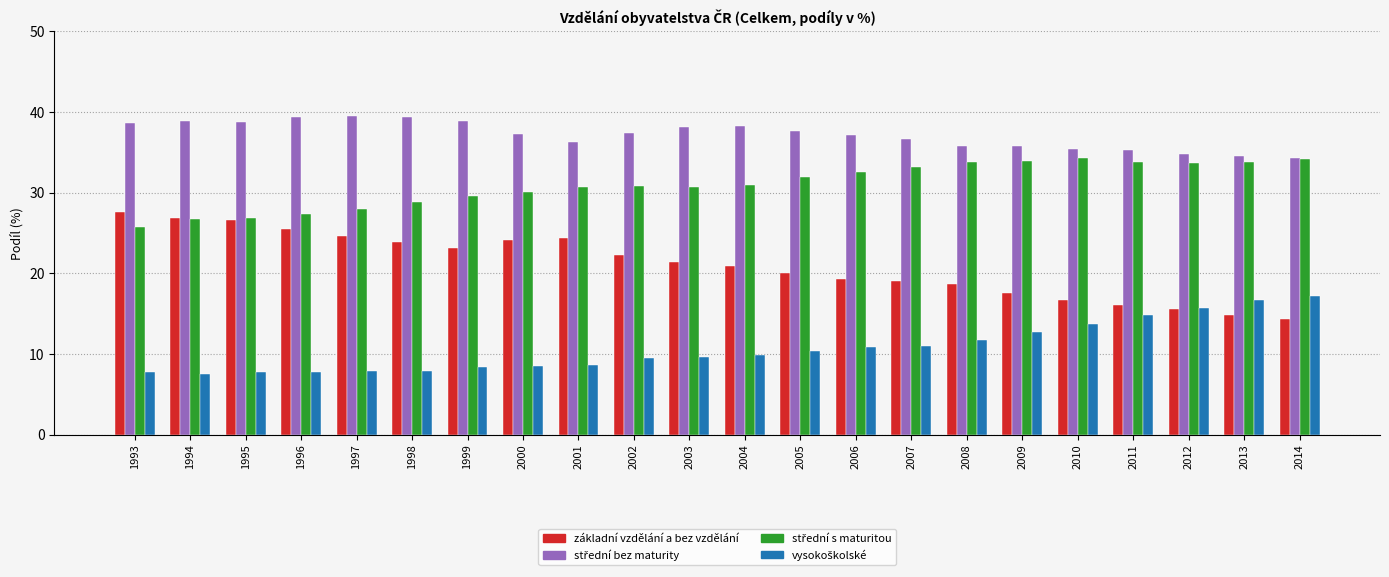

What is the difference between the maximum and second lowest values in the základní vzdělání a bez vzdělání series?

12.8